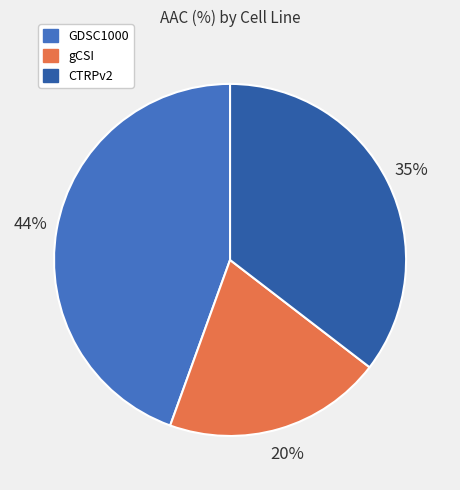

The GDSC1000 slice represents 44% of the pie. True or false?

True